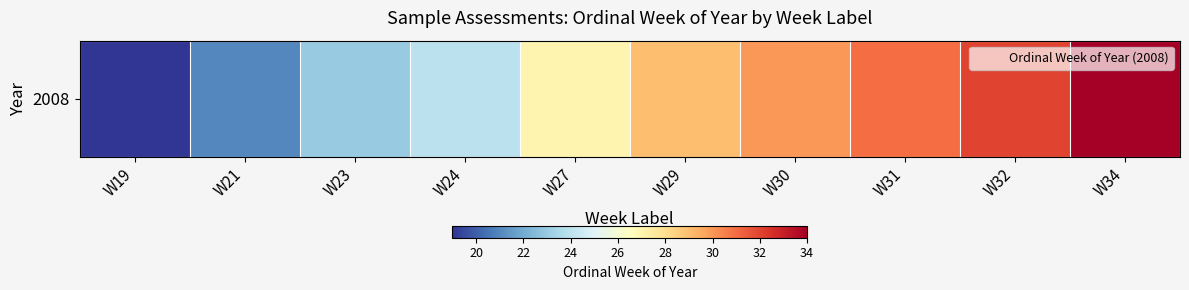

Which has a higher value, W21 or W34?

W34